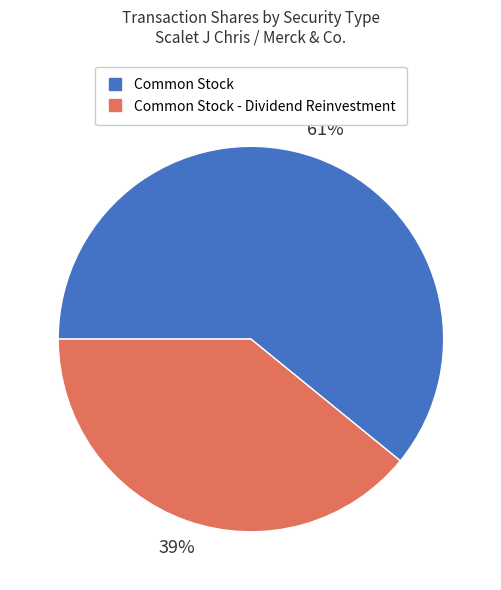

Is there any slice that represents more than half of the pie?

Yes